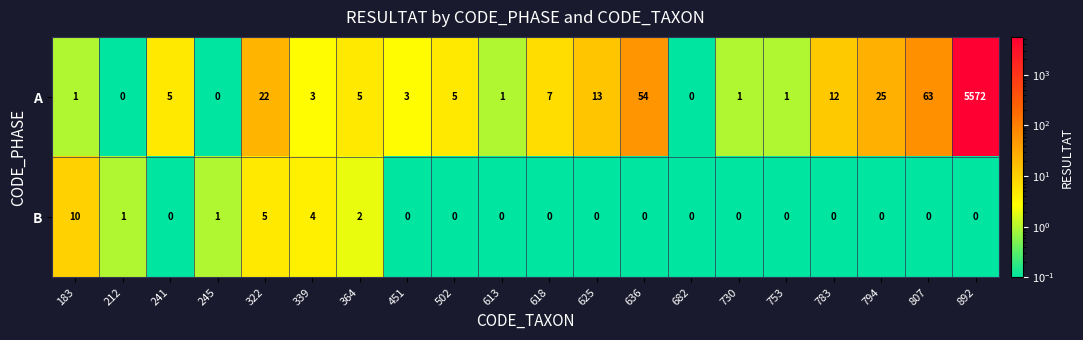

Rank the series by their average value, from highest to lowest.

A, B